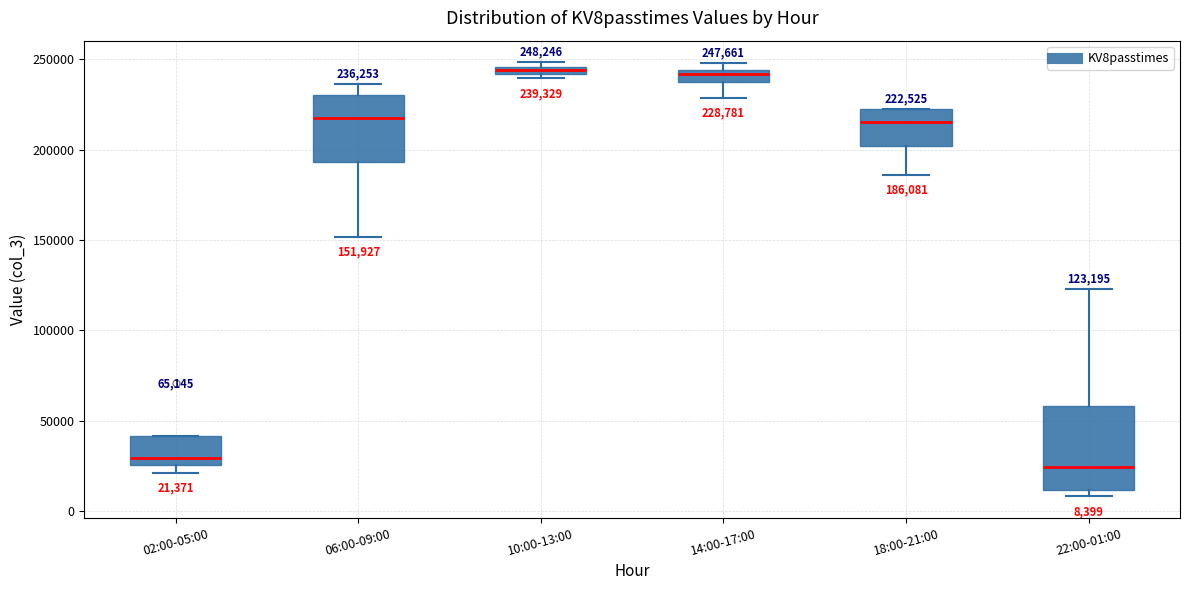

Which box is the tallest, from its lower edge to its upper edge?

22:00-01:00